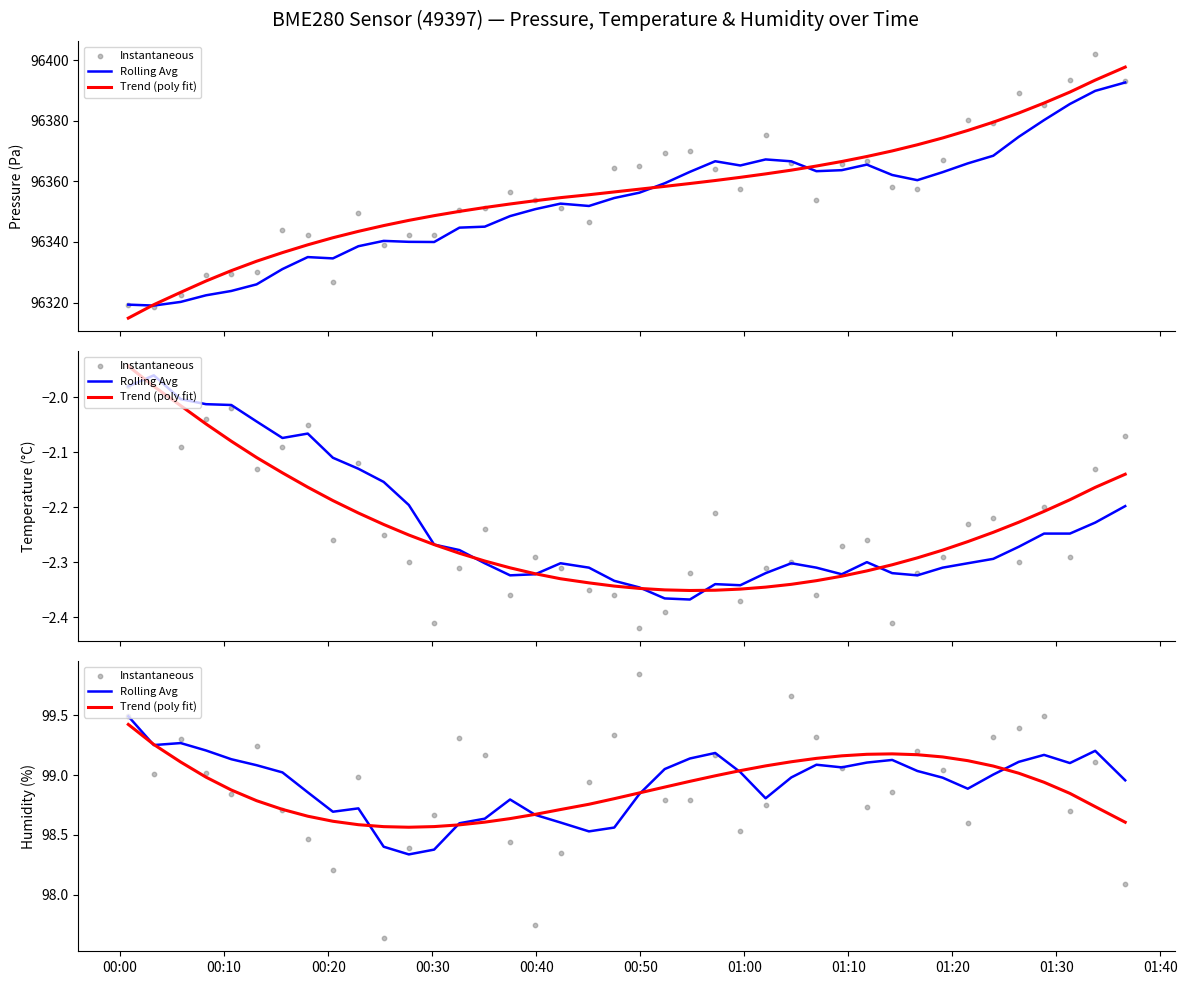

Which series has the widest spread of Y values?

Instantaneous